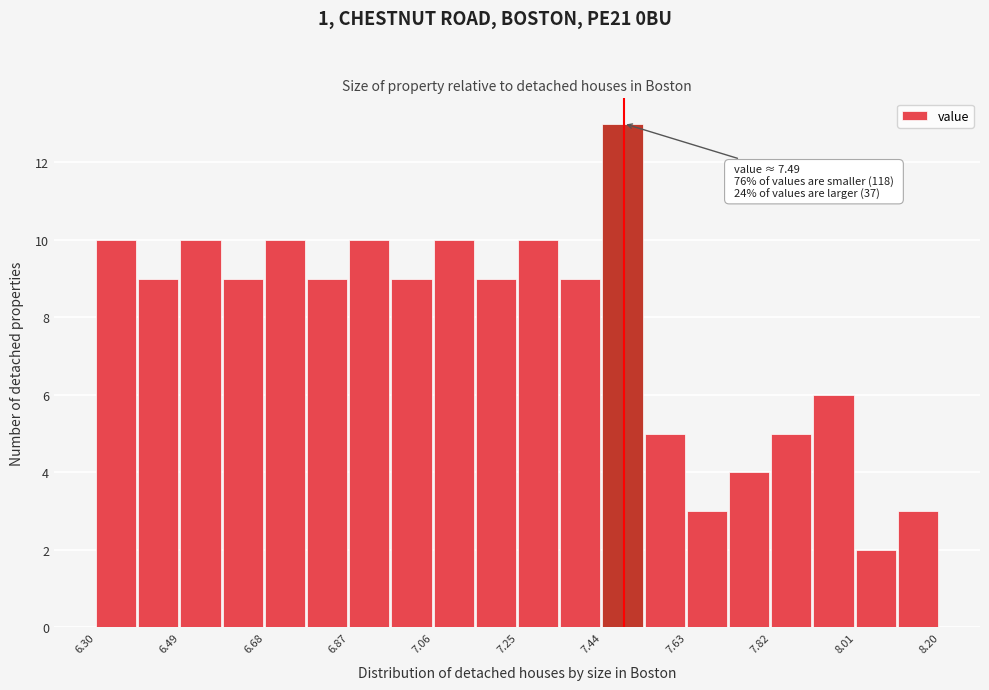

Which range on the x-axis has the tallest bar?

7.440 to 7.535